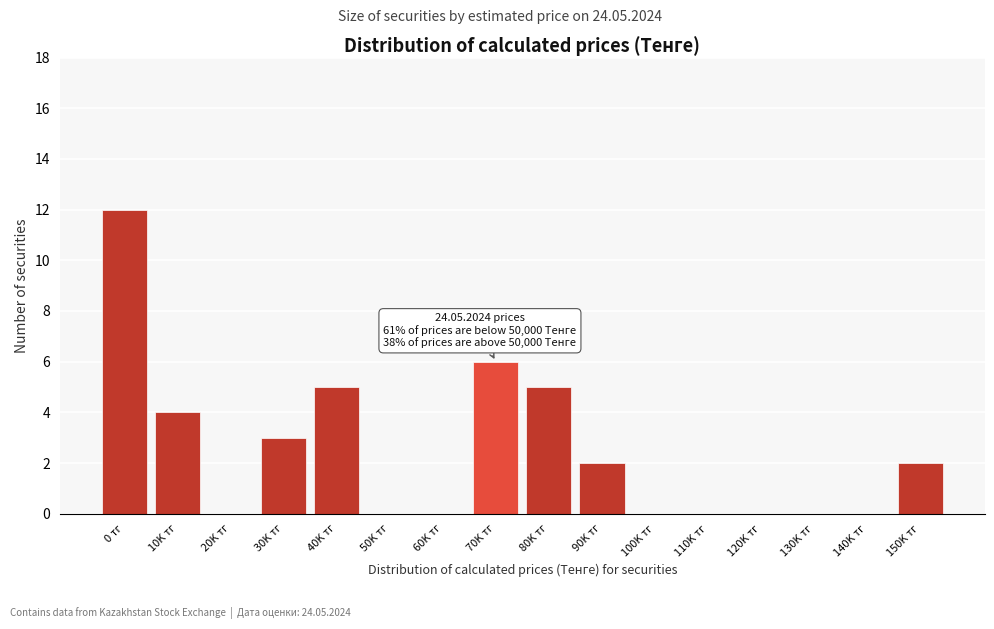

Reading left to right, what are all the values shown in this chart?

0 тг=12	10K тг=4	20K тг=0	30K тг=3	40K тг=5	50K тг=0	60K тг=0	70K тг=6	80K тг=5	90K тг=2	100K тг=0	110K тг=0	120K тг=0	130K тг=0	140K тг=0	150K тг=2